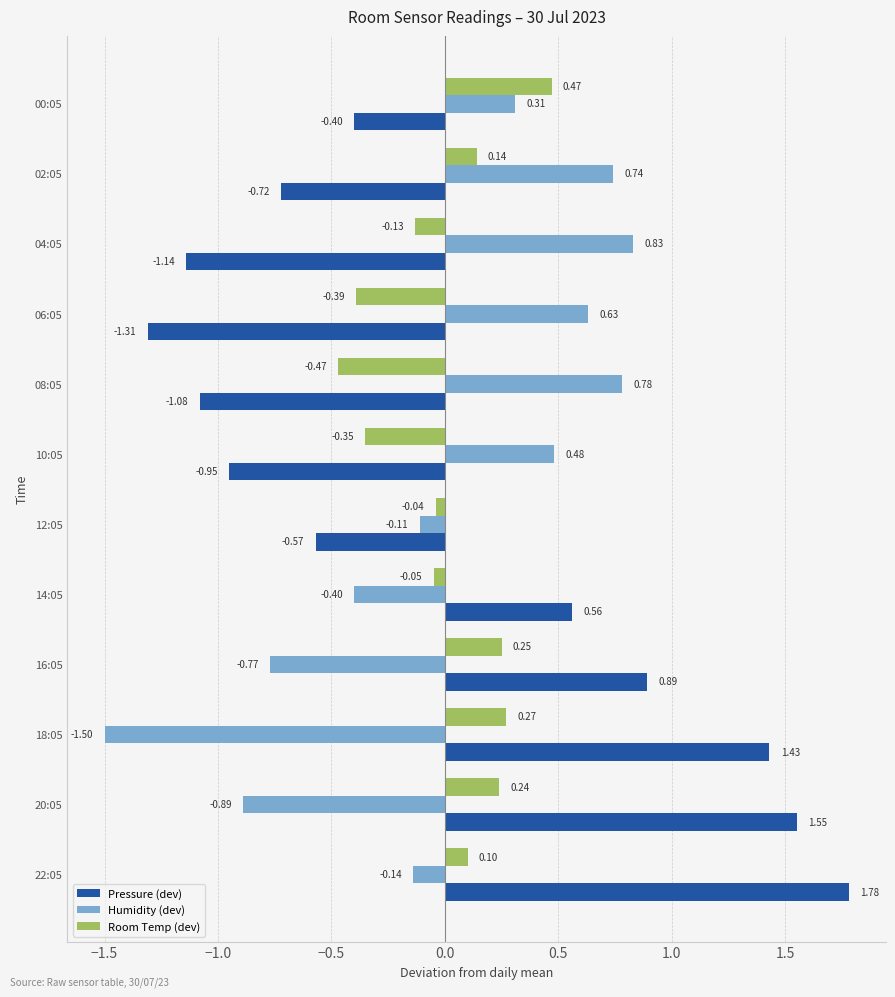

How many values in the Pressure (dev) series exceed 0?

5